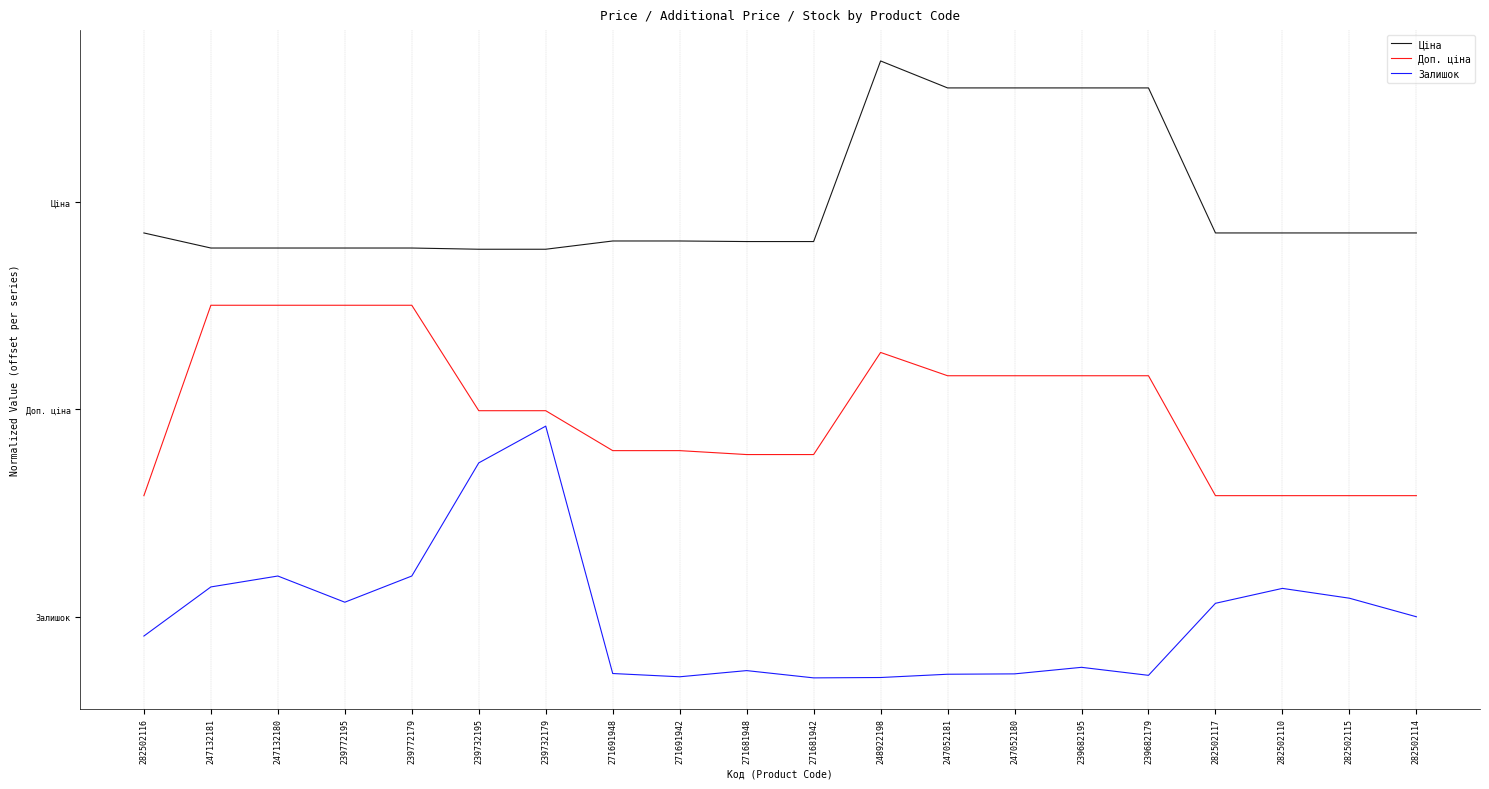

What is the total value across all series at 247052181?

-7.7